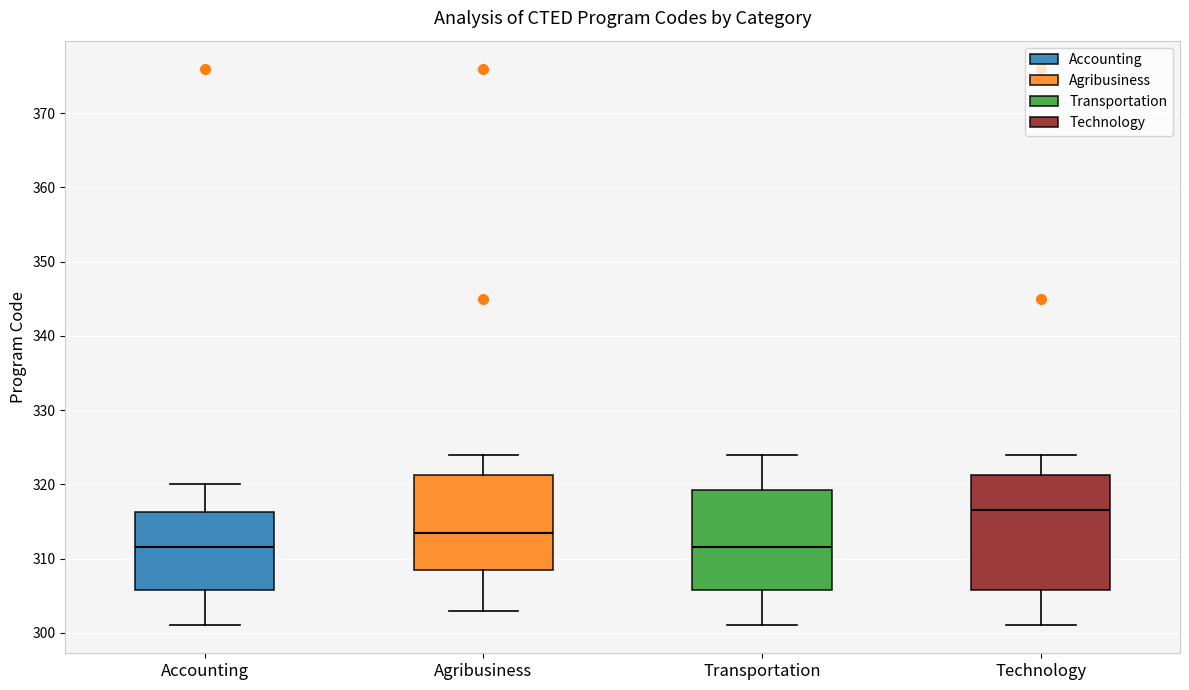

Where does the lower whisker of the box for Transportation end on the y-axis? The values are not printed on the chart, so give them approximately, as read against the axis.

301